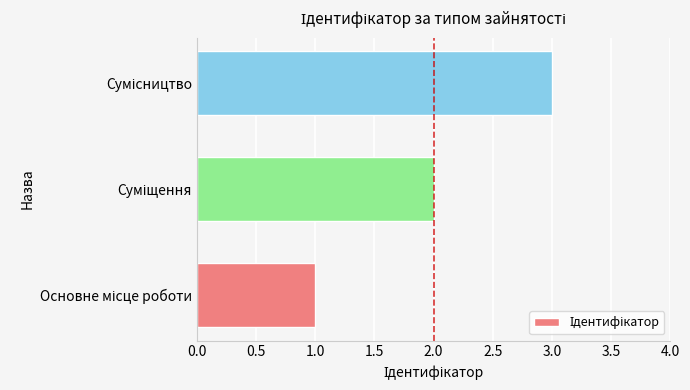

What is the sum of all values?

6